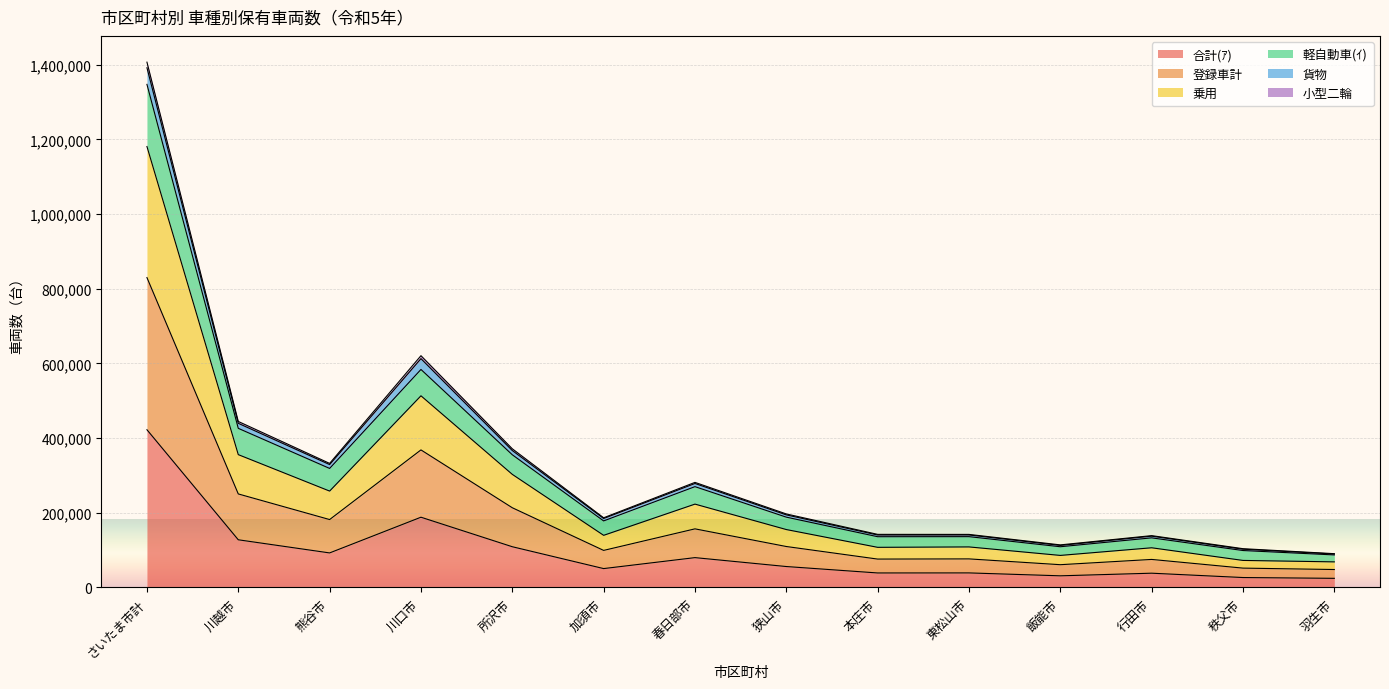

At which category is the sum across all series the highest?

さいたま市計